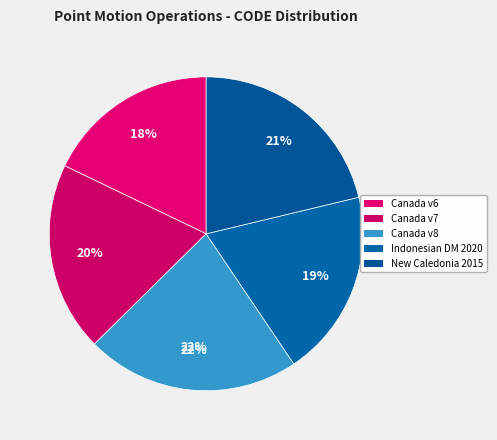

Which category has the smallest portion of the pie?

Canada velocity grid v6